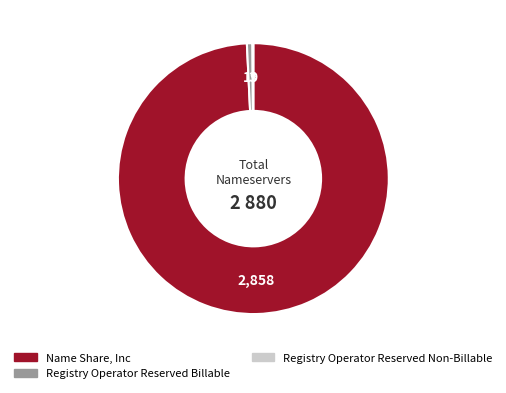

The Name Share, Inc slice represents 93% of the pie. True or false?

False